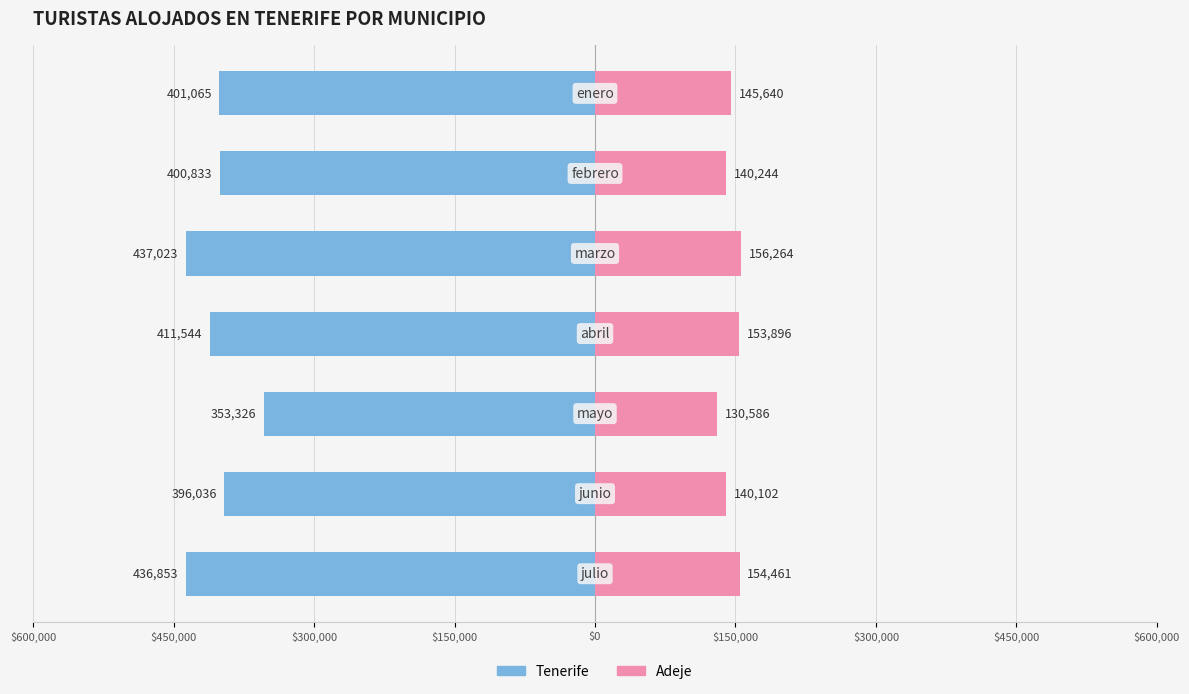

Reading left to right, transcribe all the data shown in this chart.

Tenerife: -436853	-396036	-353326	-411544	-437023	-400833	-401065
Adeje: 154461	140102	130586	153896	156264	140244	145640